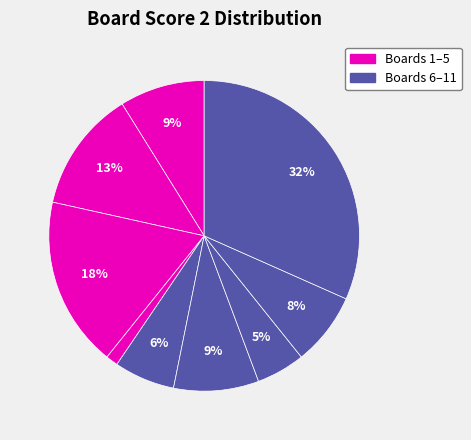

How many slices are in this pie chart?

9